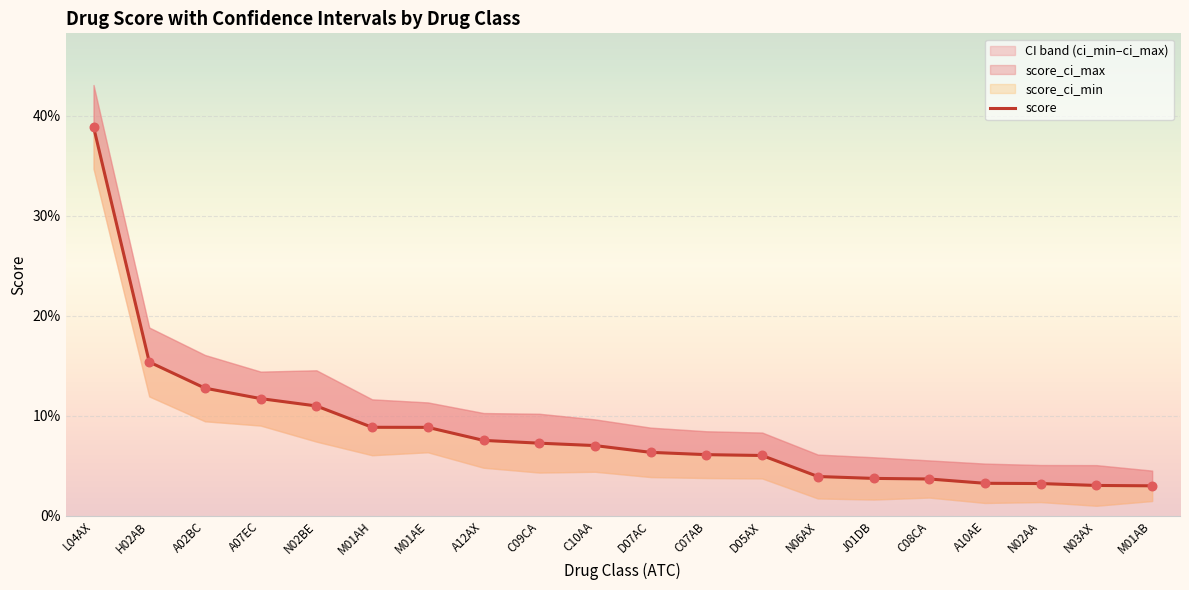

Between D07AC and M01AE, which is larger?

M01AE